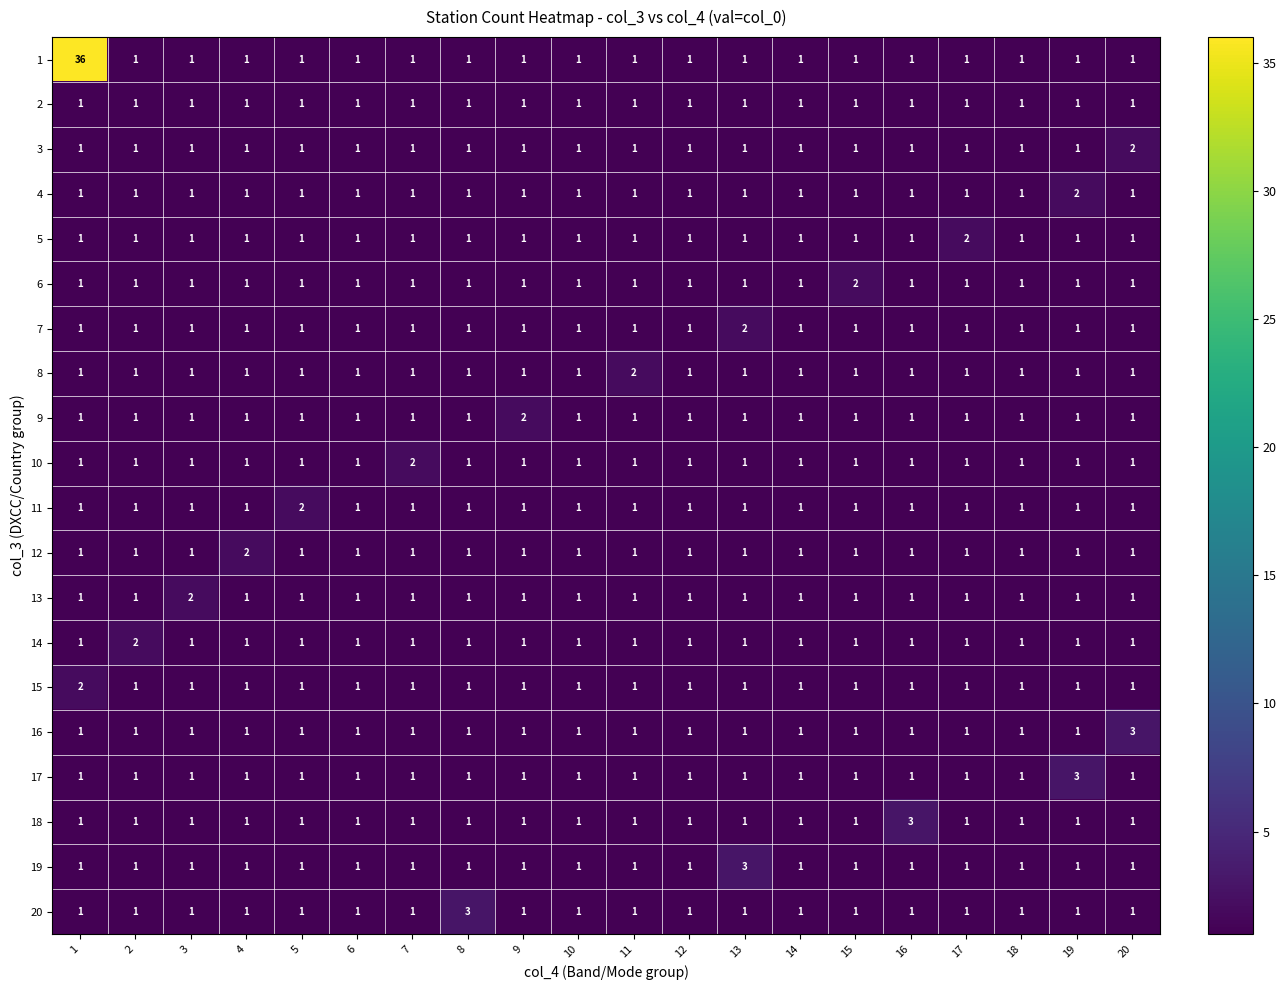

True or false: 1 has a value of 1 at 10.

True